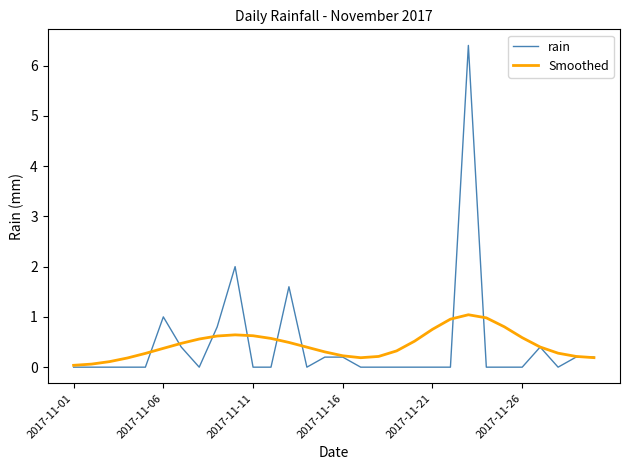

Which series has the largest range (max minus min)?

rain